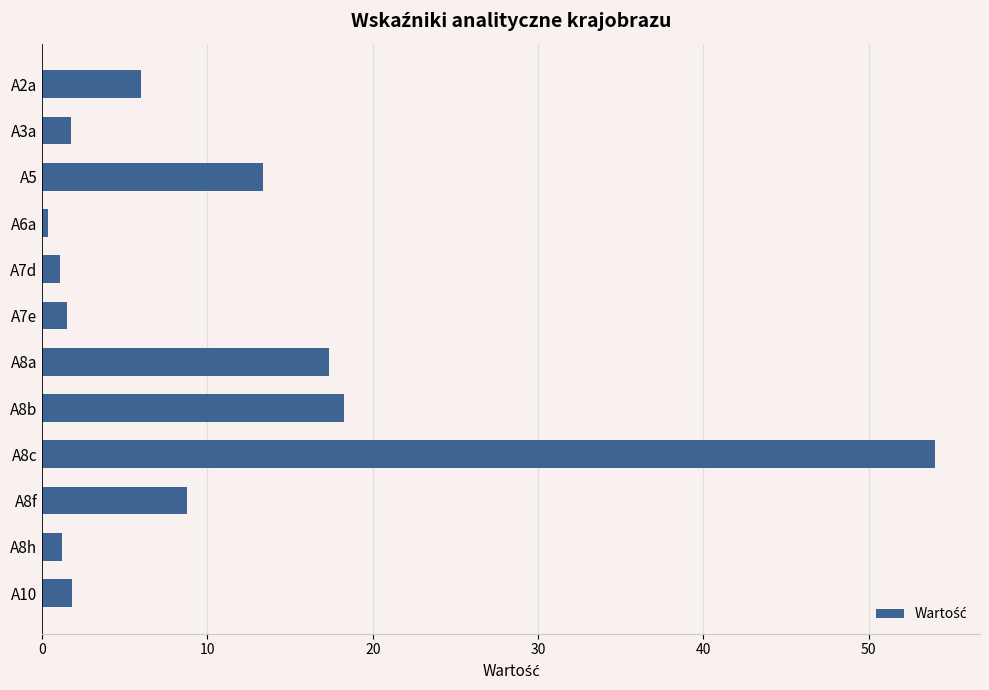

How many values are below 6?

6